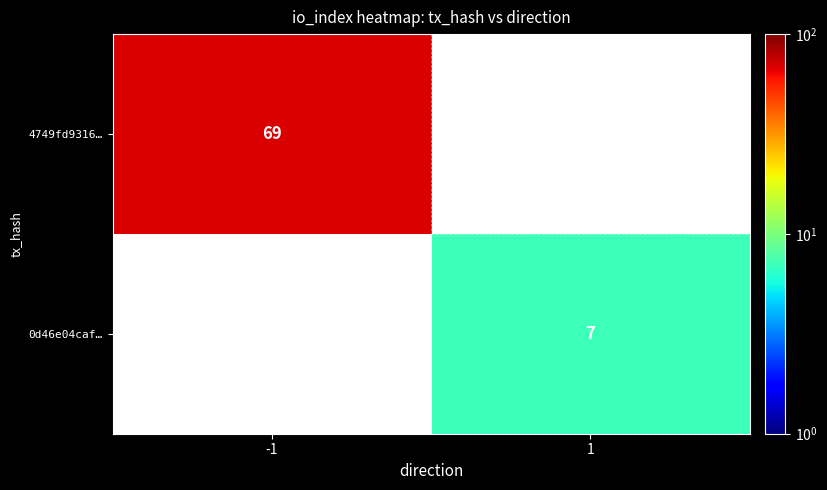

Is it true that 4749fd9316… equals 69 at -1?

True